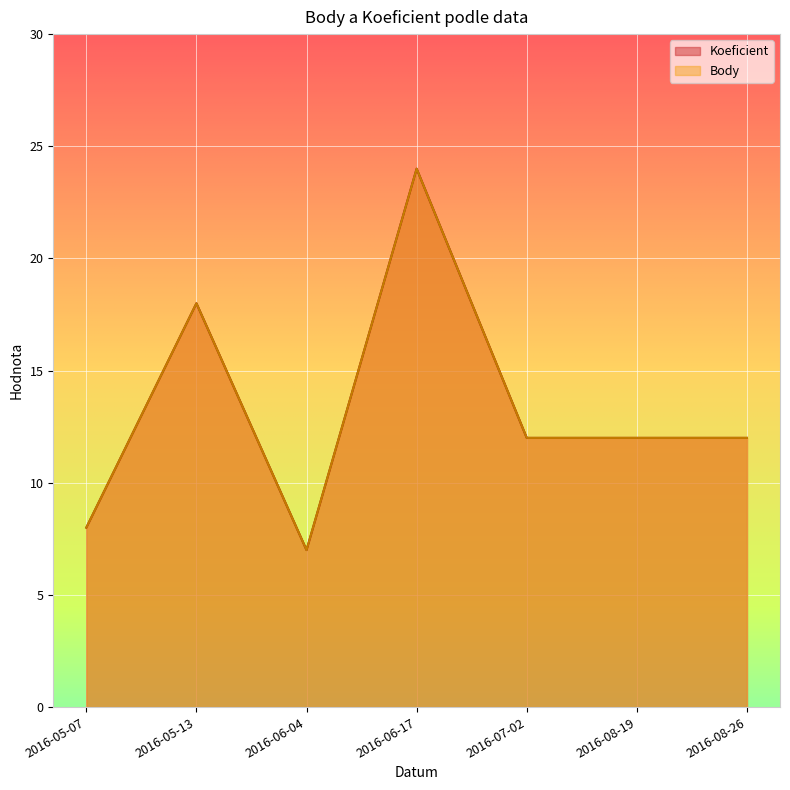

Between 2016-05-07 and 2016-07-02, which series saw the biggest shift?

Koeficient